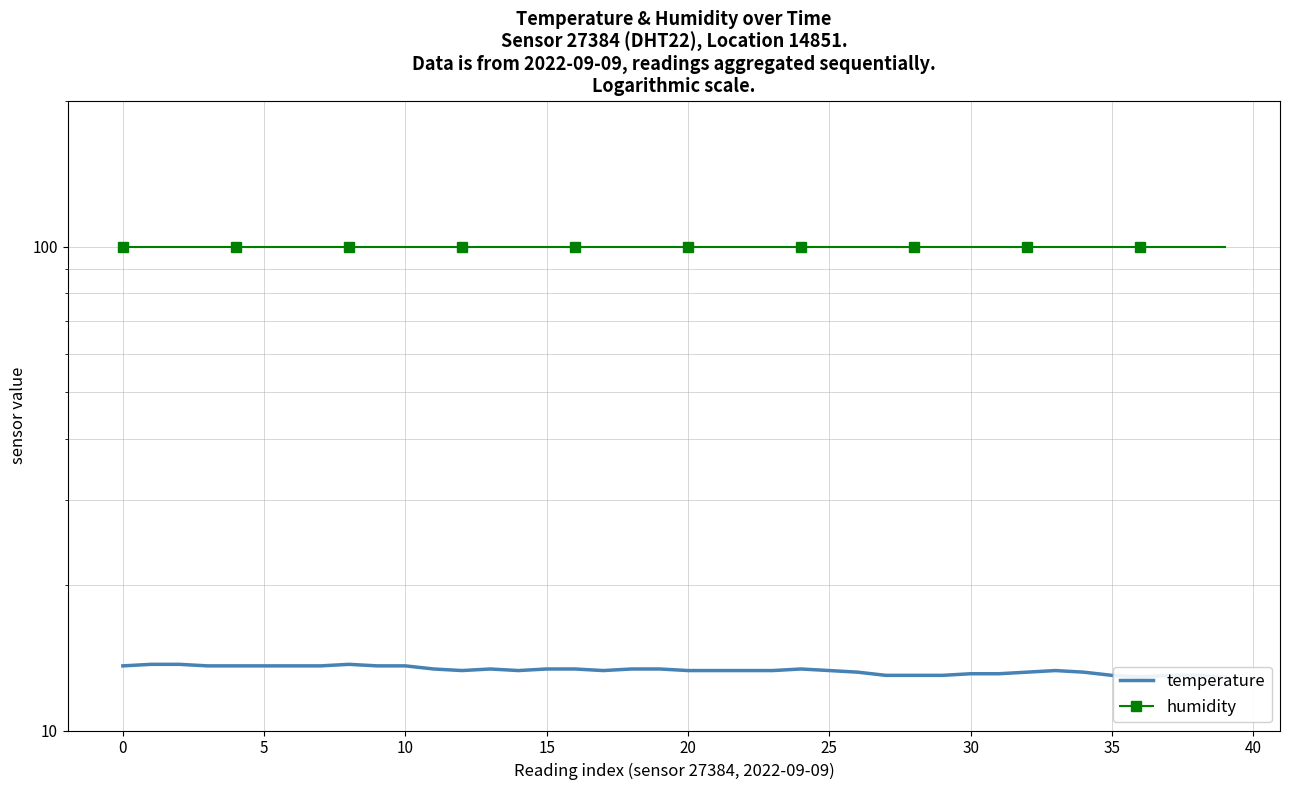

What is the highest value of the temperature series?

13.7